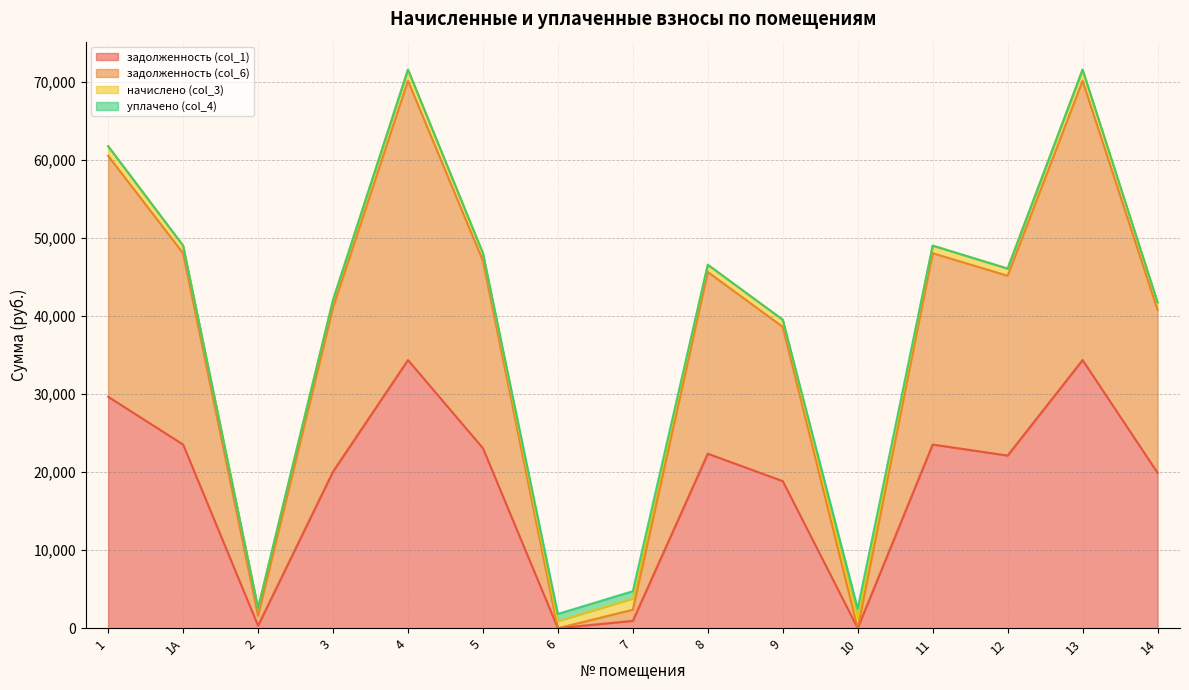

At which label does задолженность (col_6) first exceed 45179?

1